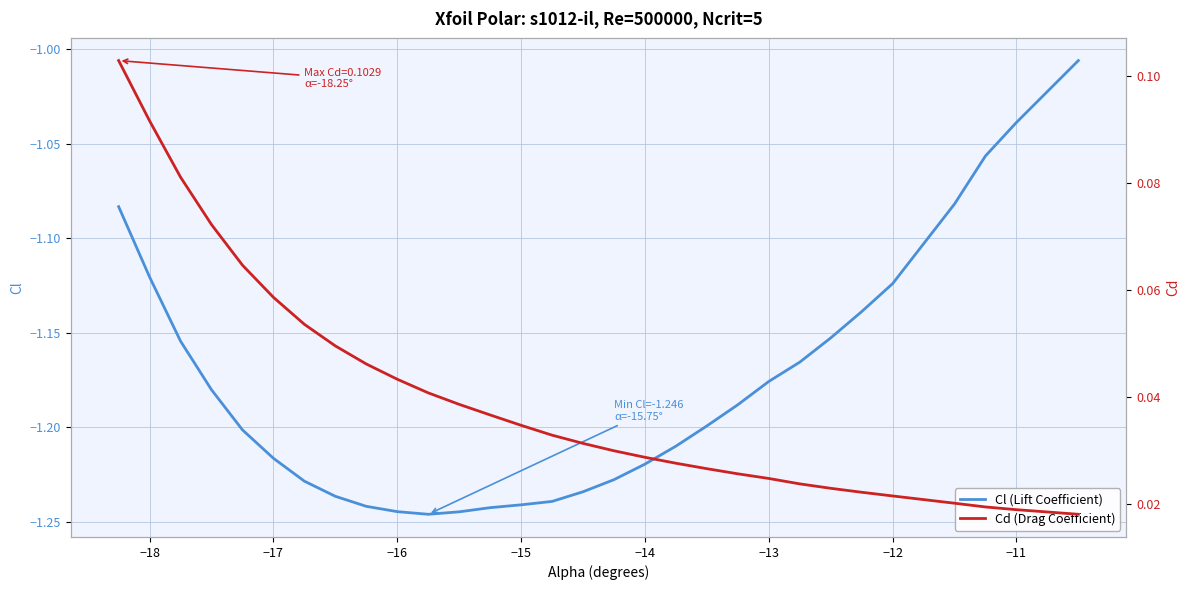

At how many categories does at least one series exceed 0?

30